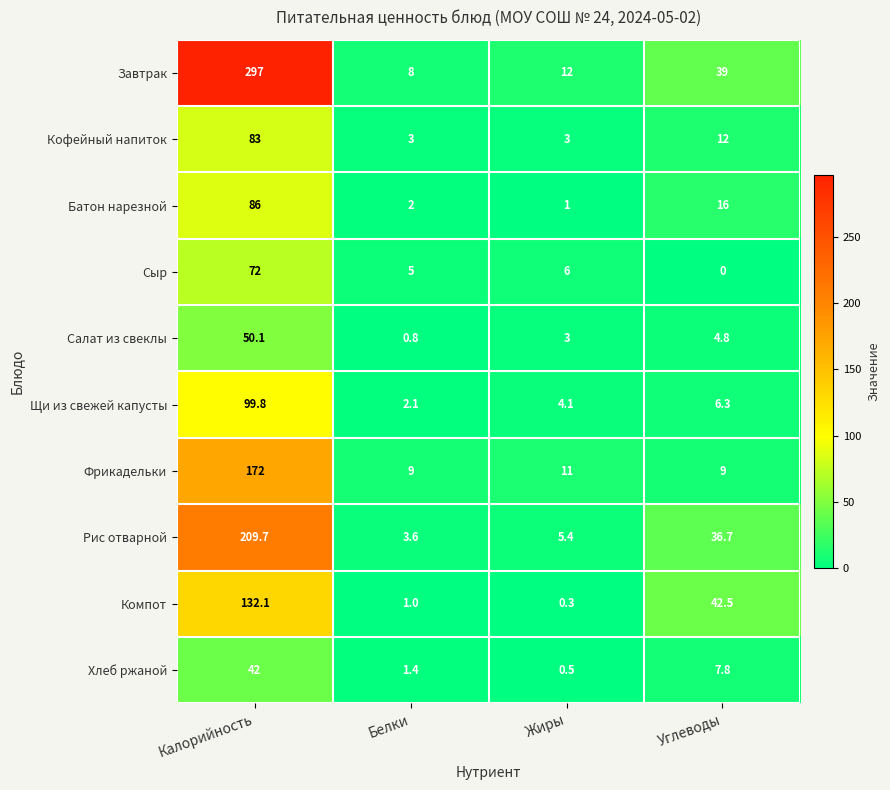

At which category is the sum across all series the highest?

Калорийность